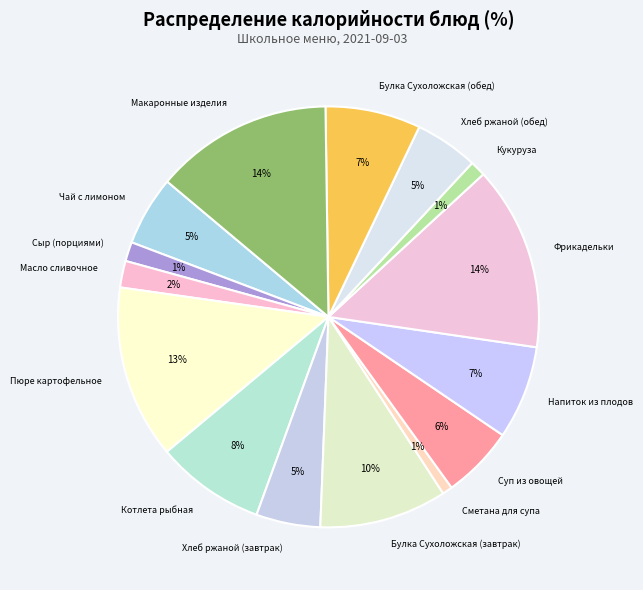

Between Кукуруза and Пюре картофельное, which is larger?

Пюре картофельное